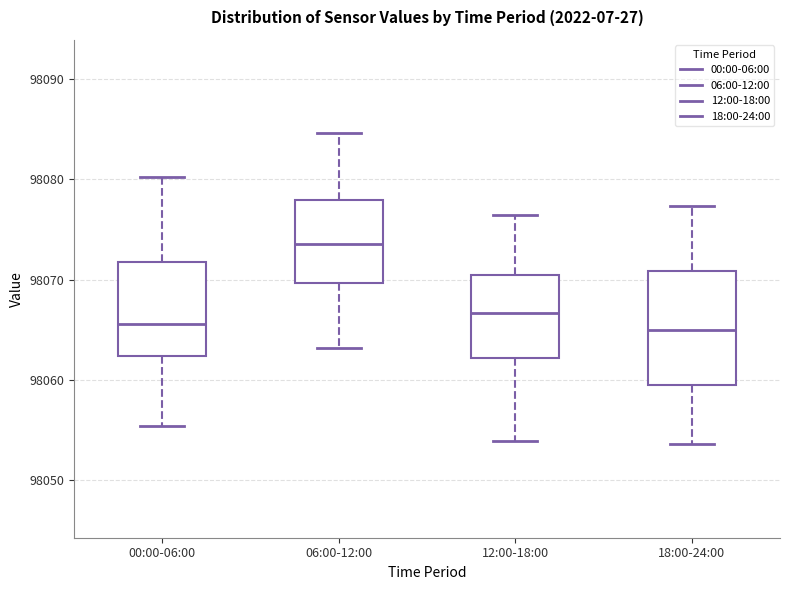

Reading left to right, read every box against the y-axis: the position of its median line, the range the box covers, and the ends of its whiskers. The values are not printed on the chart, so give them approximately, as read against the axis.

00:00-06:00: median 98066, box 98062 to 98072, whiskers 98055 to 98080
06:00-12:00: median 98074, box 98070 to 98078, whiskers 98063 to 98085
12:00-18:00: median 98067, box 98062 to 98071, whiskers 98054 to 98076
18:00-24:00: median 98065, box 98060 to 98071, whiskers 98054 to 98077